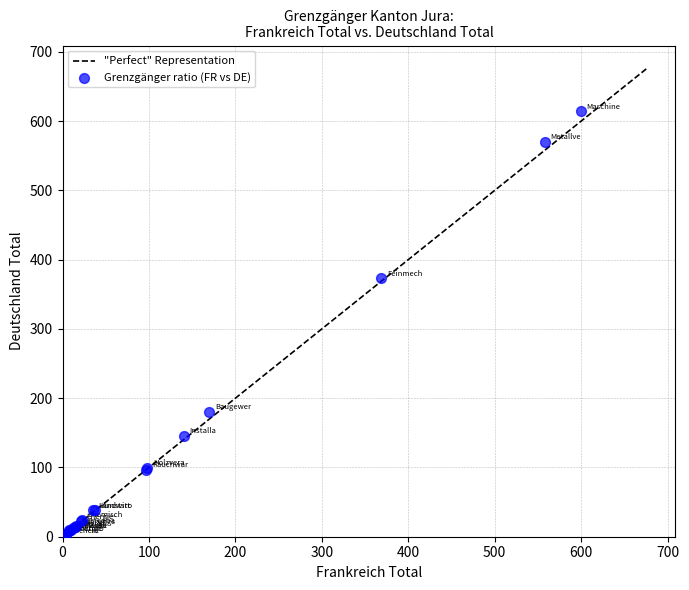

What Y value in the scatter plot is closest to 307?

373